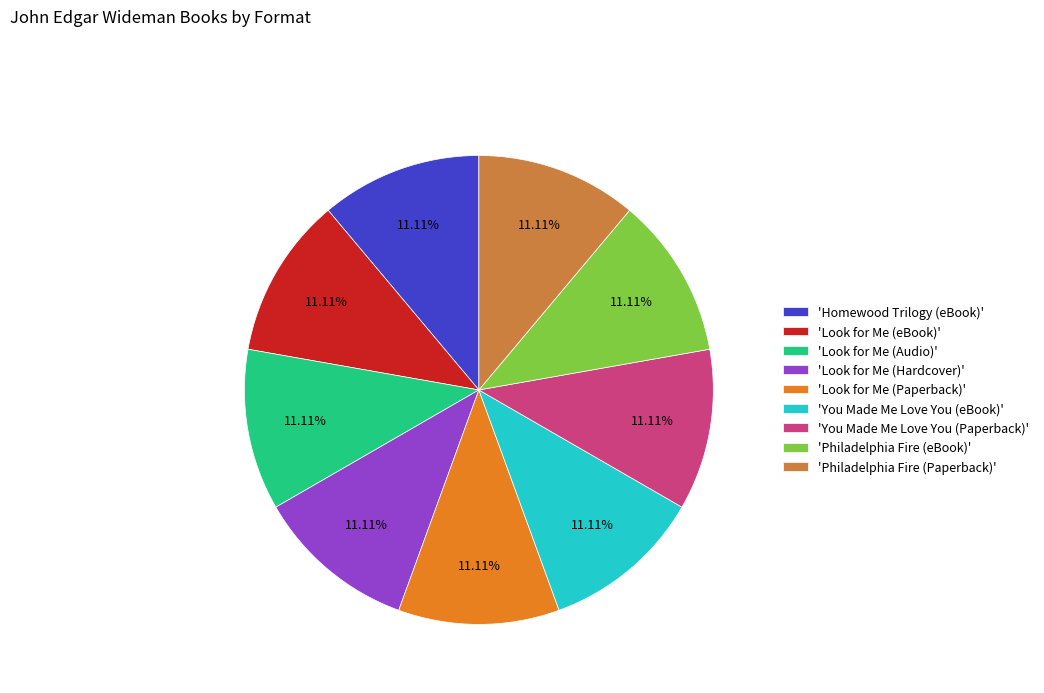

Combined, do 'Philadelphia Fire (eBook)' and 'Look for Me (eBook)' account for over 50%?

No